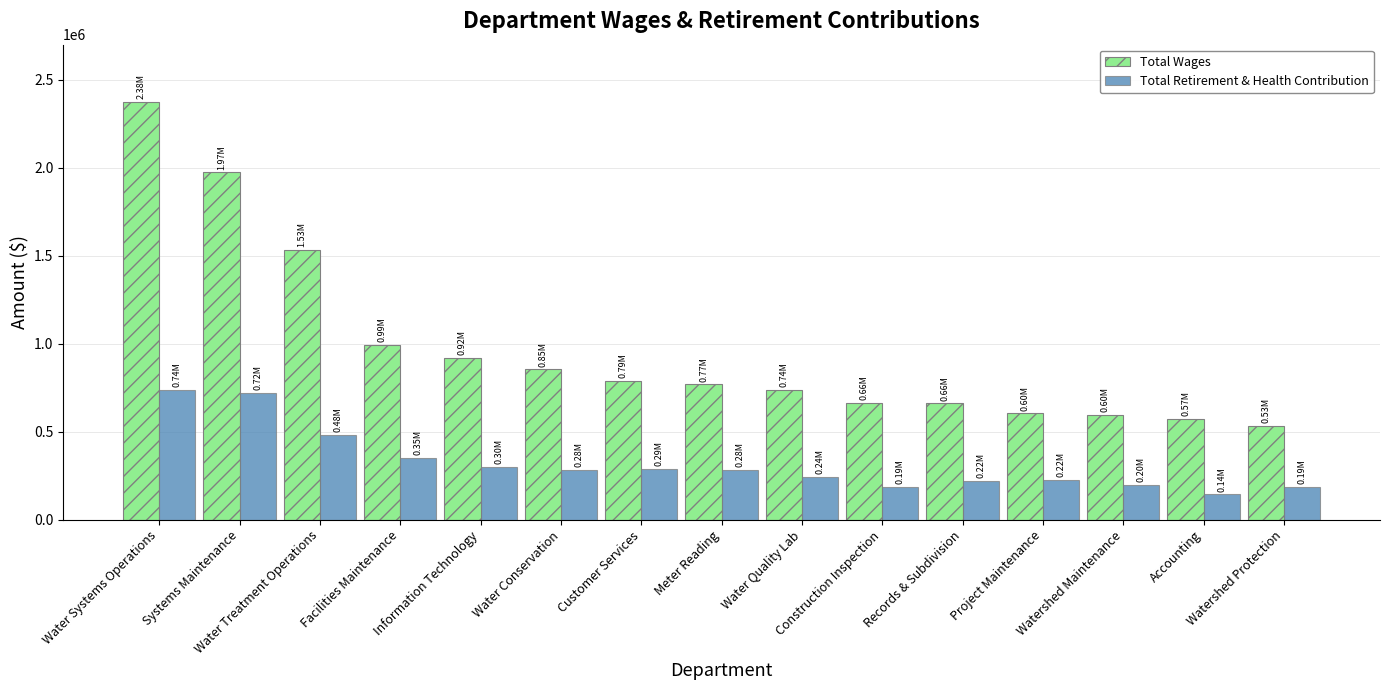

What position from the left is Accounting?

14